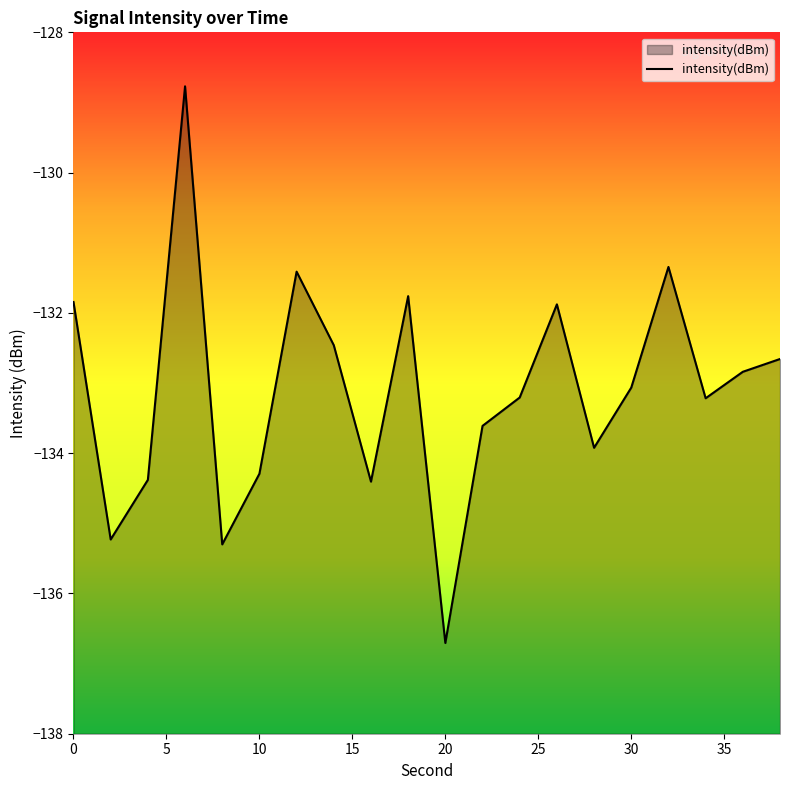

What is the change in value from 9 to 10?

-4.9